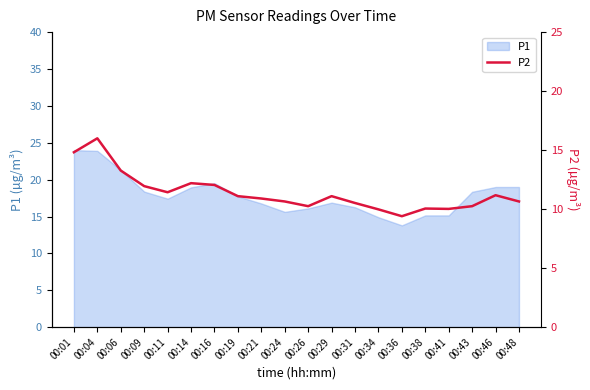

True or false: P1 has a value of 27.1 at 00:31.

False